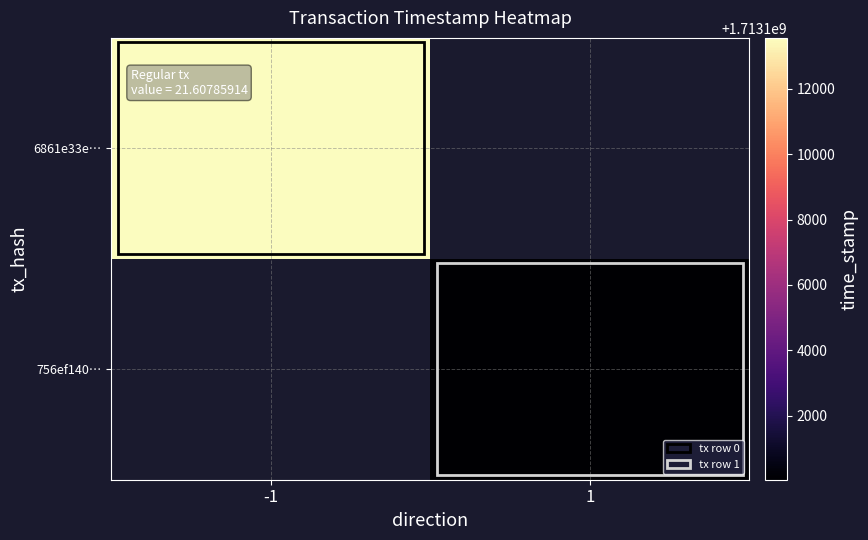

Rank the series by their maximum value, from highest to lowest.

6861e33e…, 756ef140…